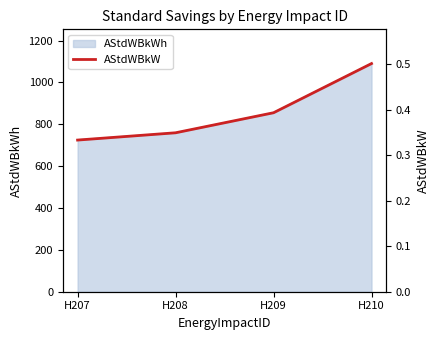

Which label corresponds to the smallest value in the chart?

H207